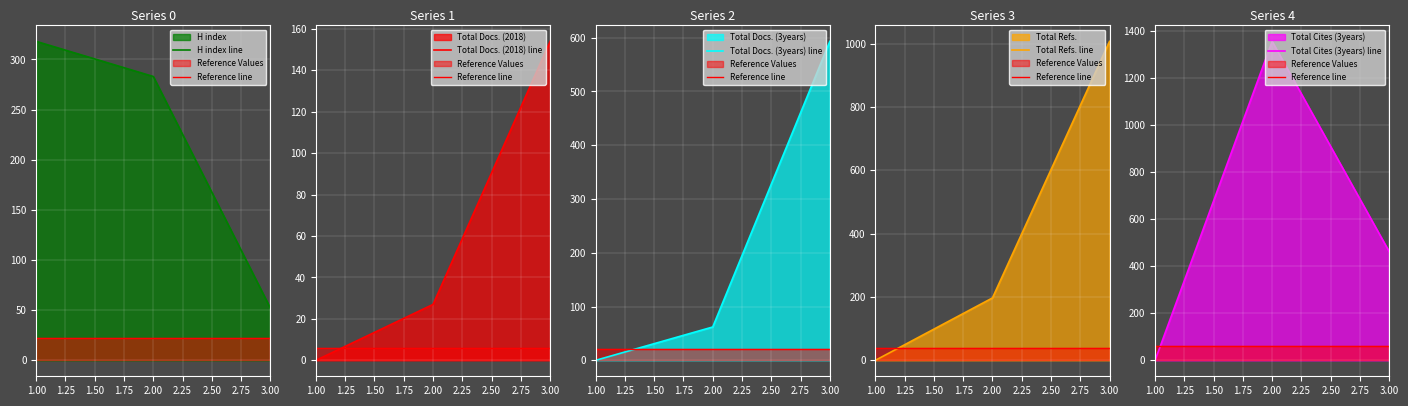

True or false: H index line has a value of 450.4 at 2.00.

False